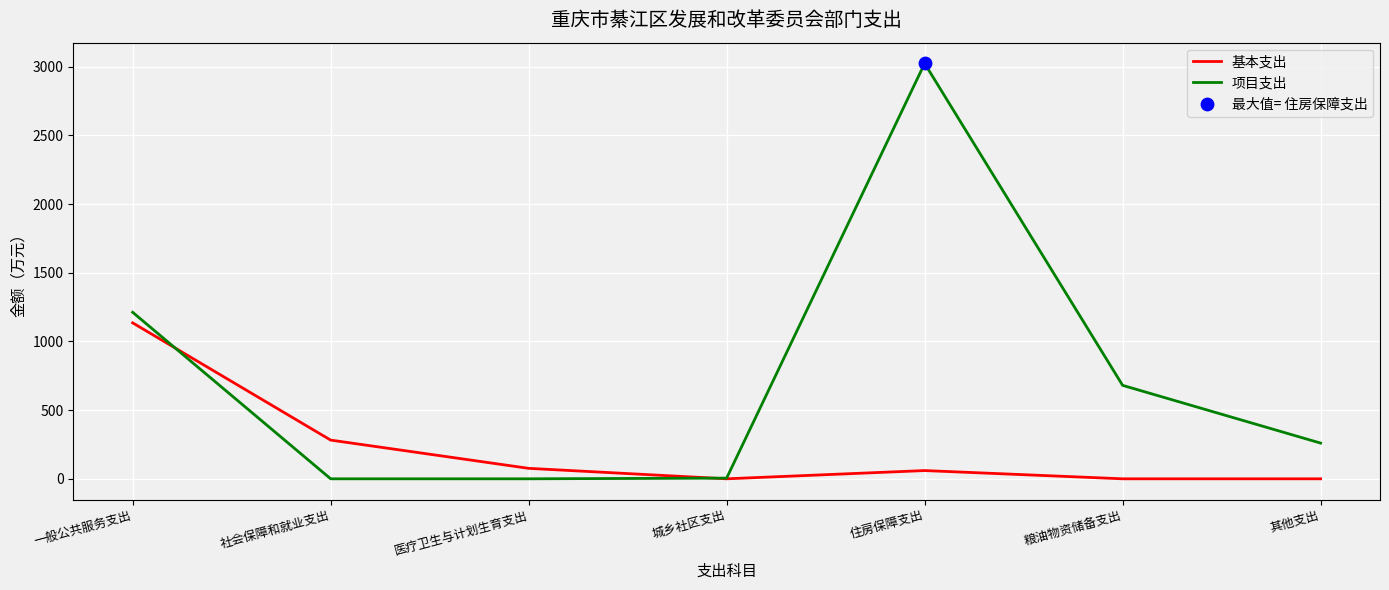

Which series has the largest total across all categories?

项目支出